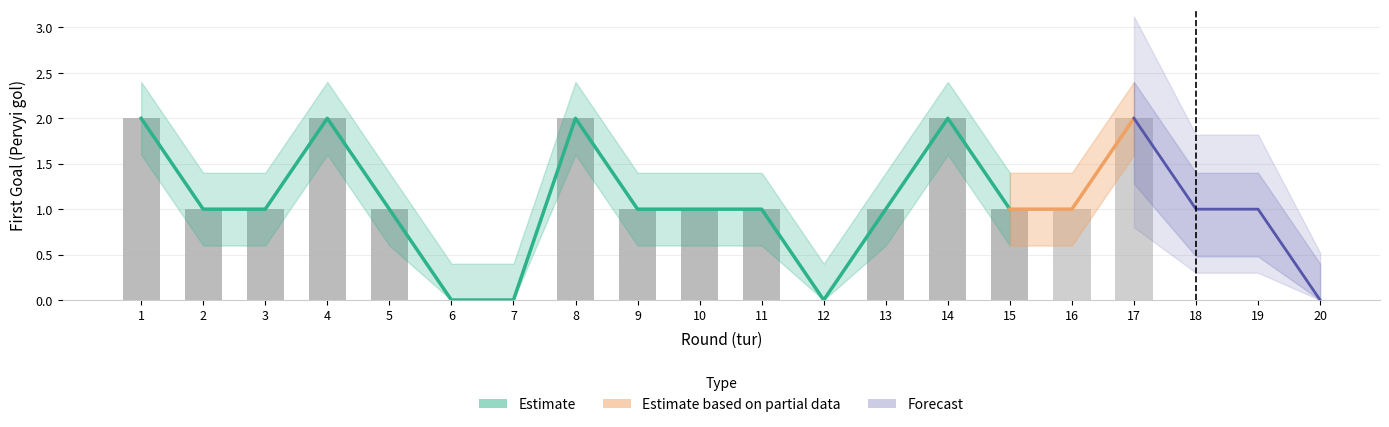

Is the value of upper at 4 greater than the value of Pervyi gol at 15?

Yes